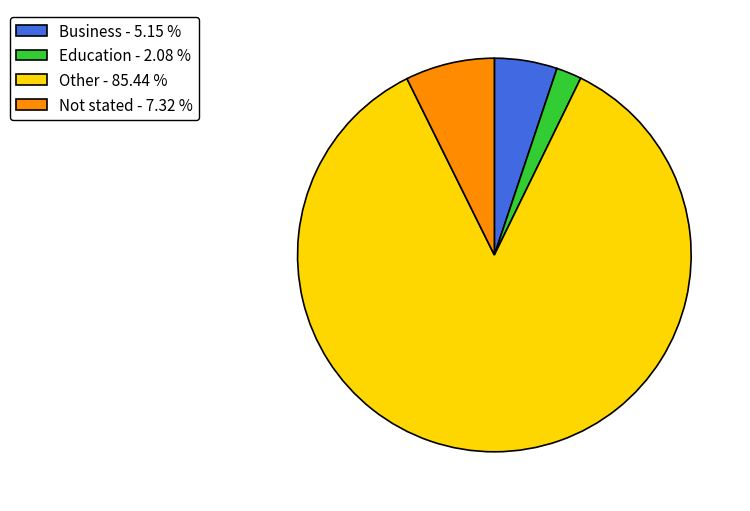

What is the ratio of the value at Not stated - 7.32 % to the value at Education - 2.08 %?

3.5